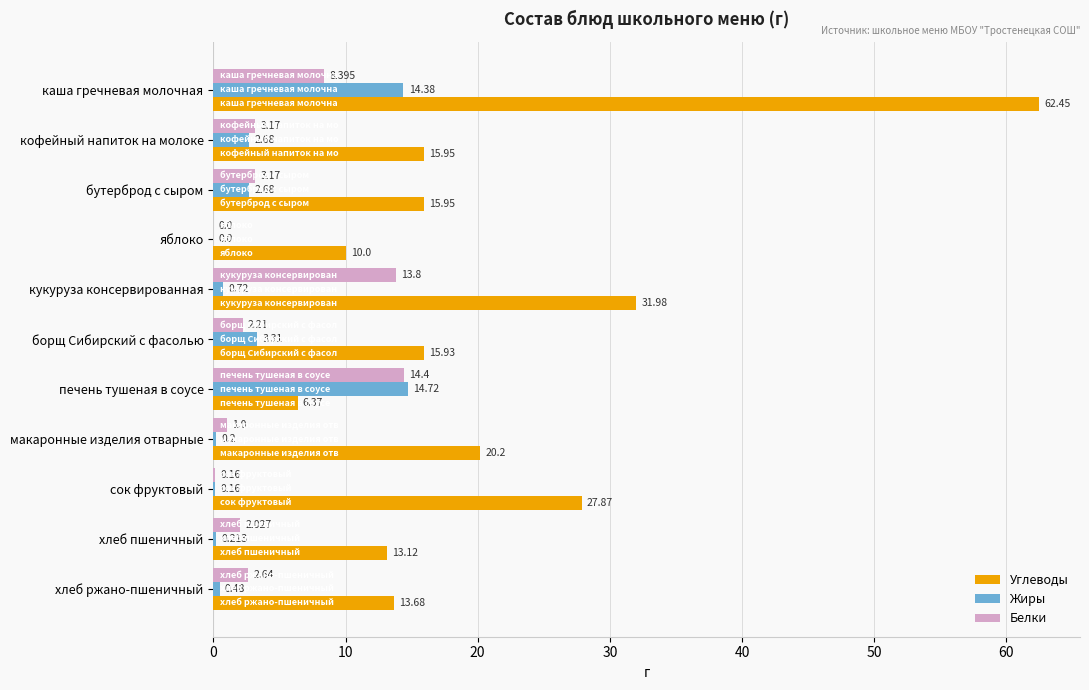

At which category is the sum across all series the highest?

каша гречневая молочная